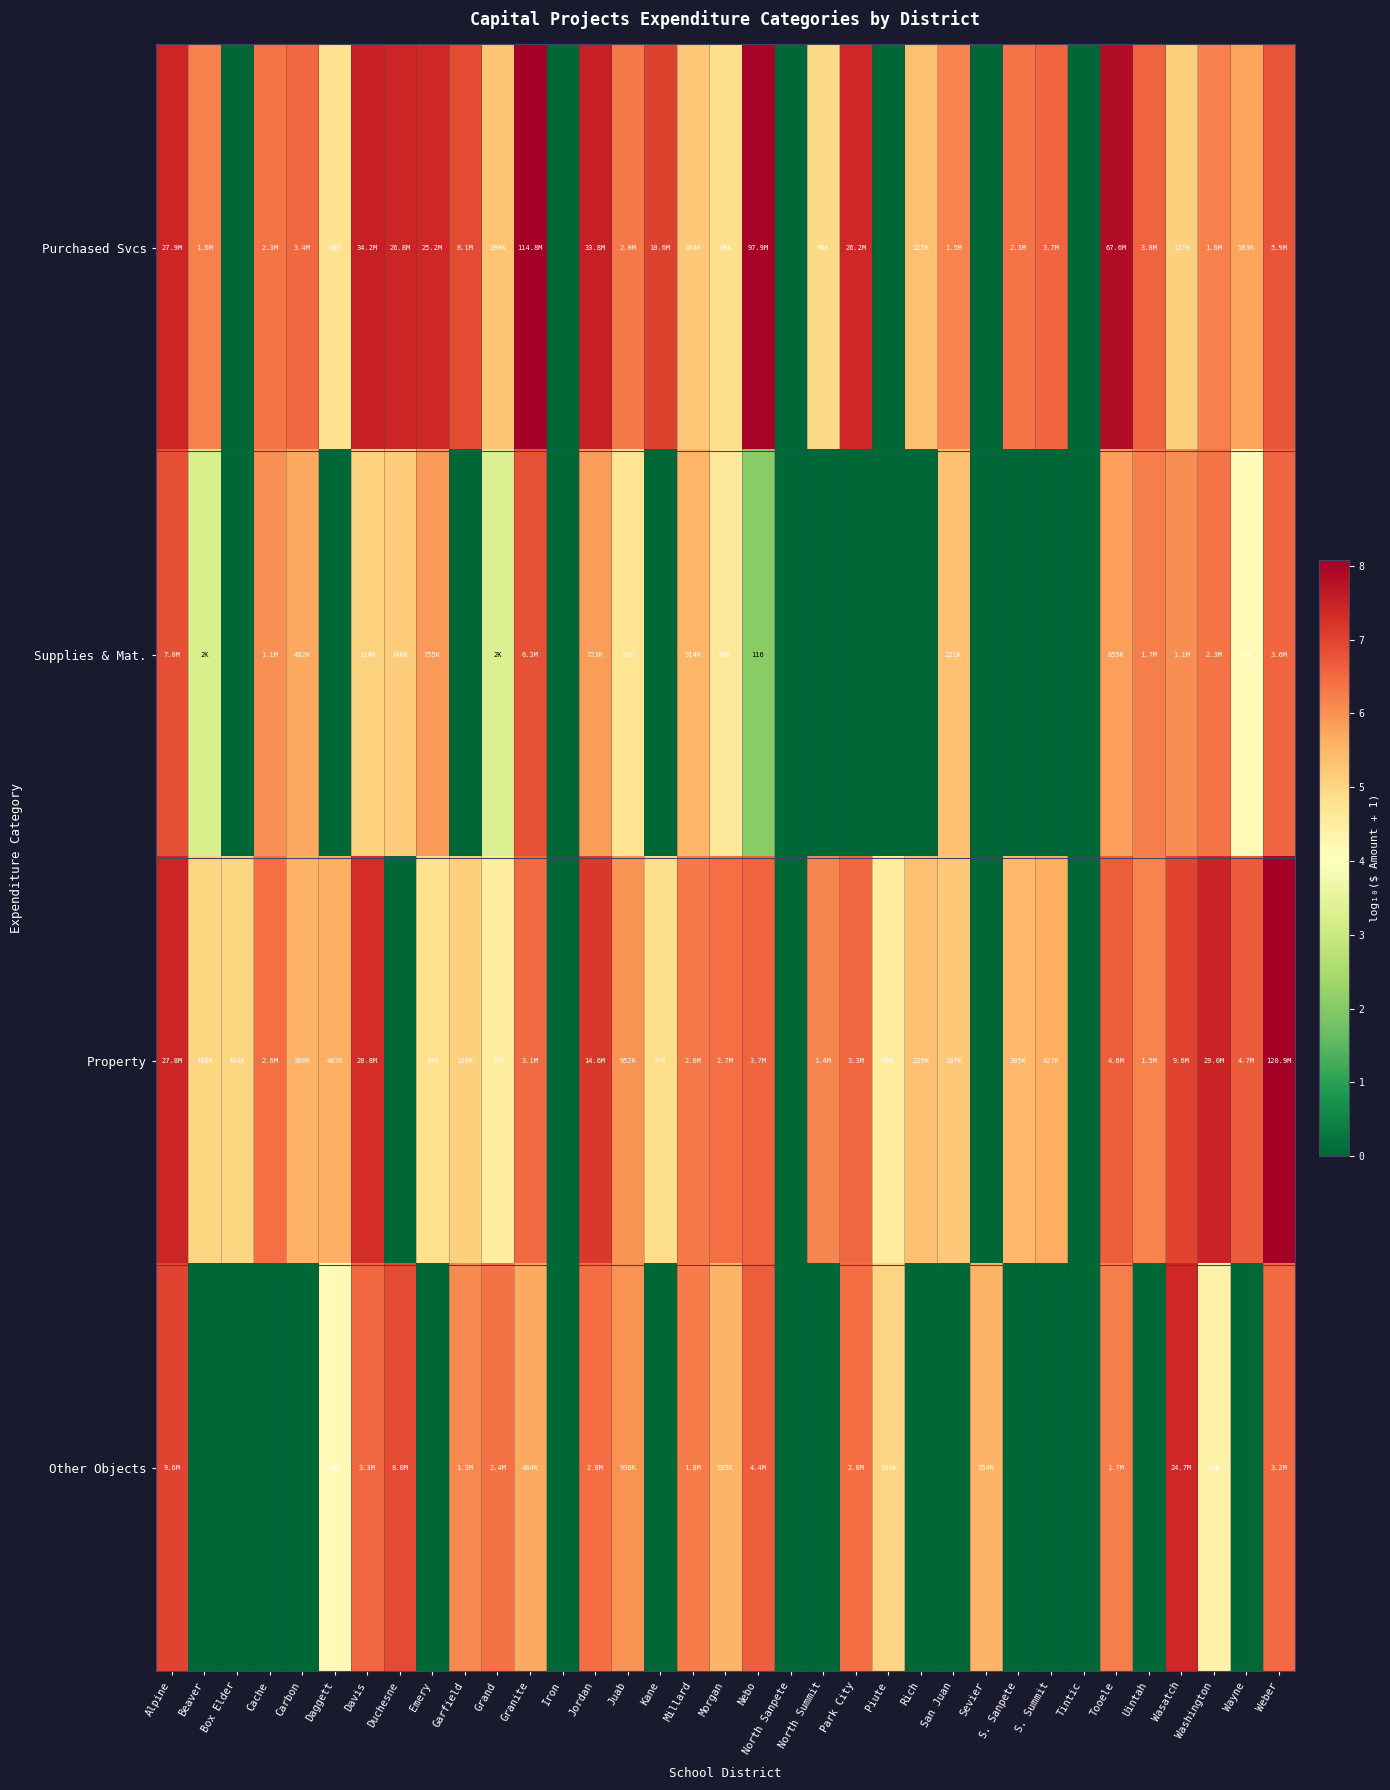

The Supplies & Mat. series shows 2.4 at Jordan. True or false?

False